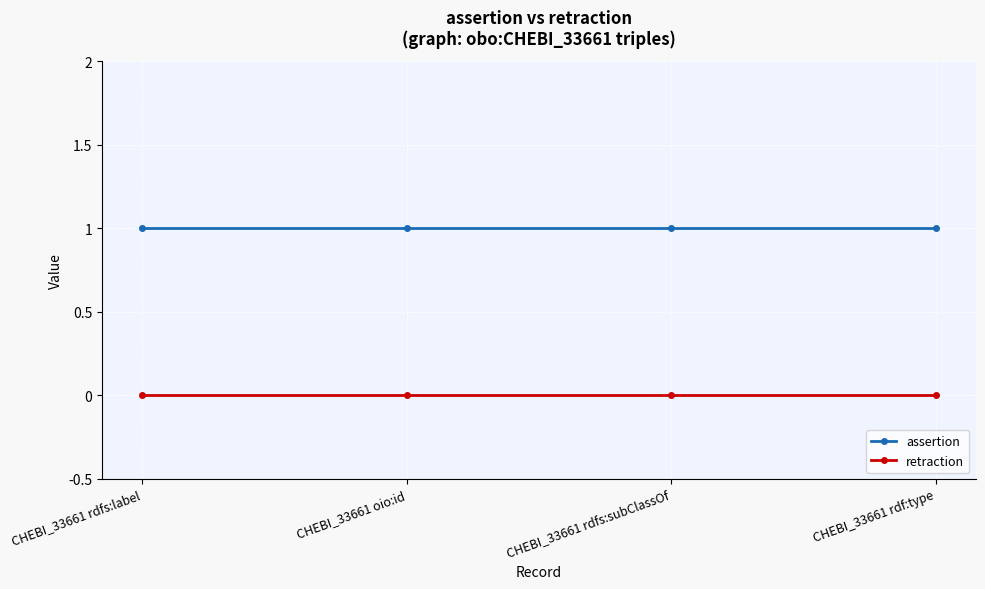

True or false: assertion and retraction cross at least once.

False